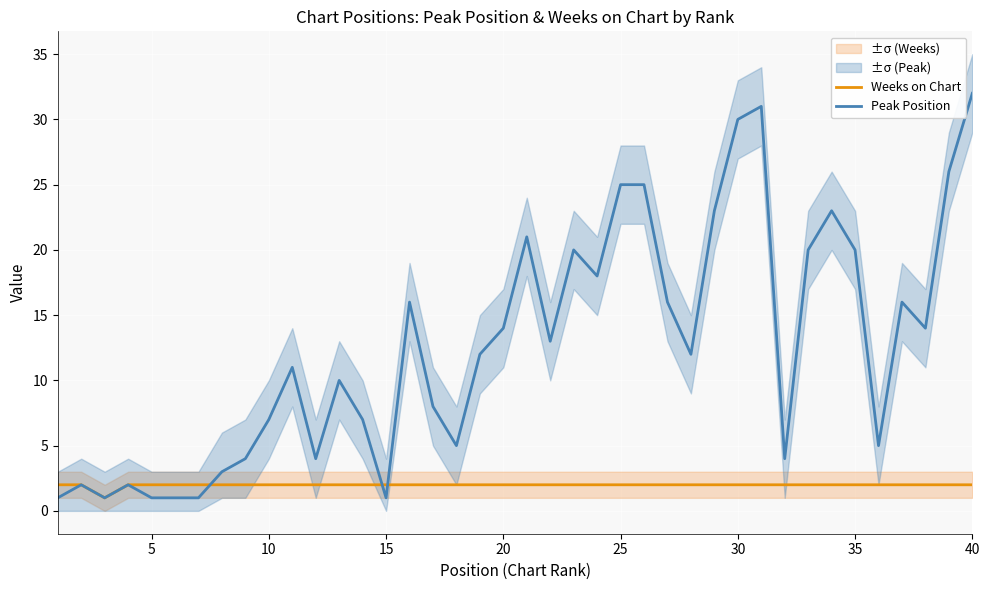

Rank the series by their average value, from lowest to highest.

Weeks on Chart, Peak Position